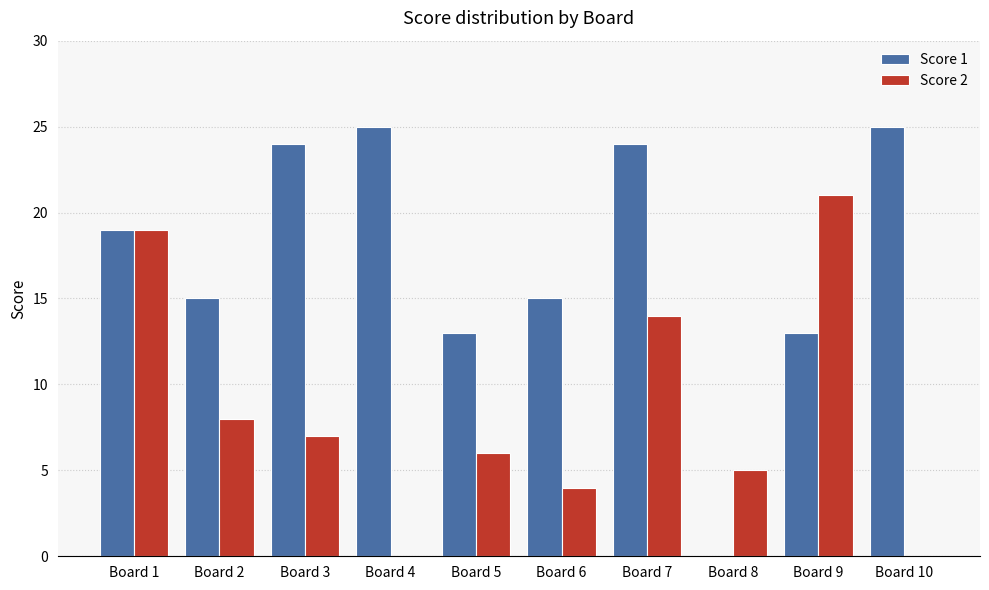

Count the number of data series in this chart.

2